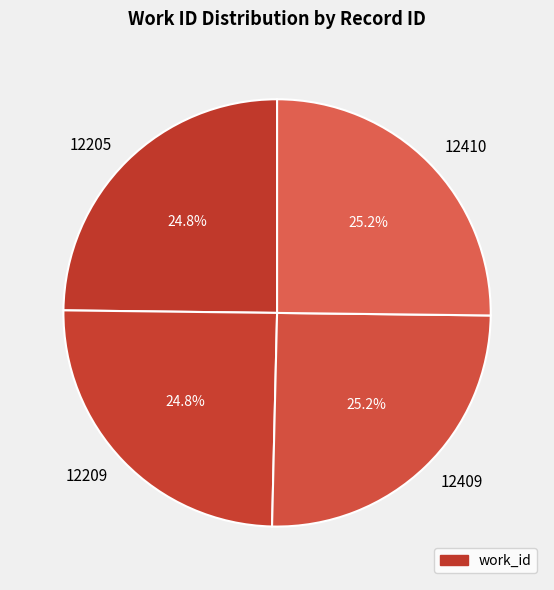

How many segments does this pie chart have?

4